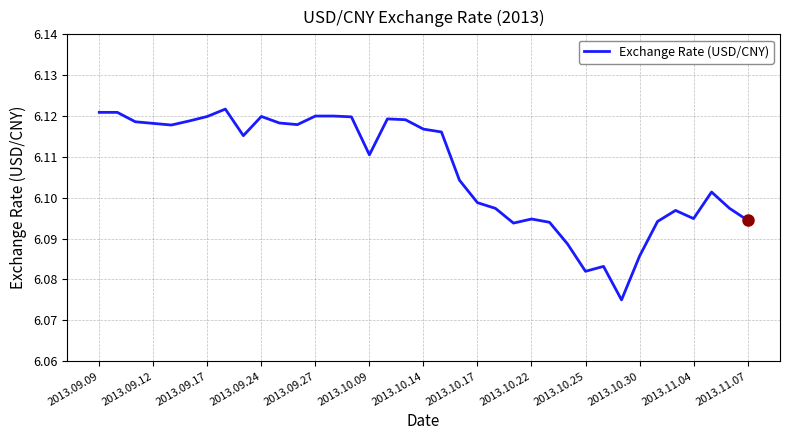

Does the chart display data point markers on the line(s)?

No